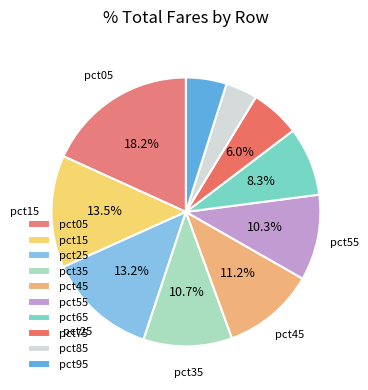

Which slice is the largest?

pct05